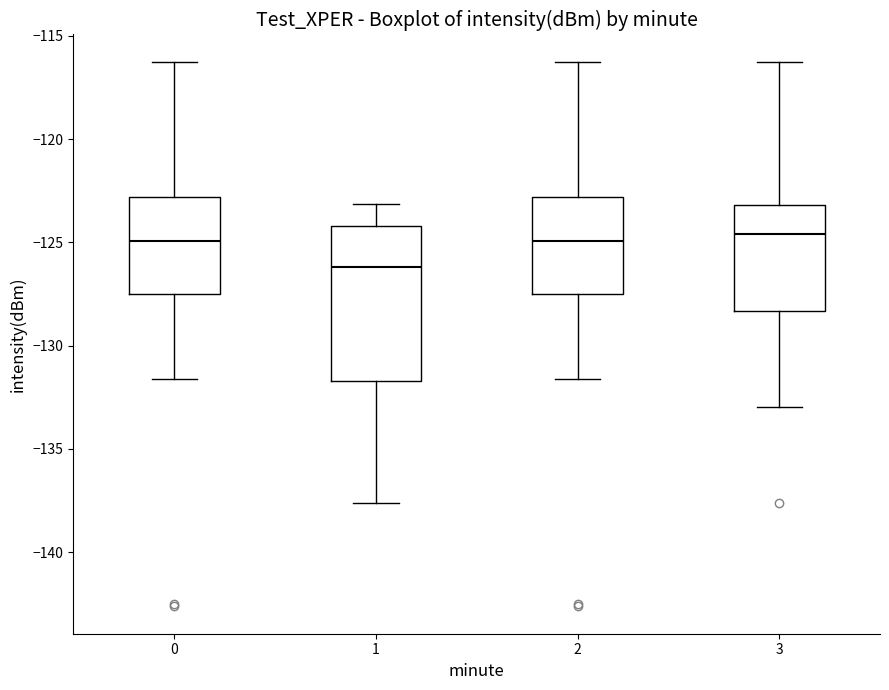

Reading left to right, read every box against the y-axis: the position of its median line, the range the box covers, and the ends of its whiskers. The values are not printed on the chart, so give them approximately, as read against the axis.

0: median -125.0, box -127.5 to -123.0, whiskers -131.5 to -116.5
1: median -126.0, box -131.5 to -124.0, whiskers -137.5 to -123.0
2: median -125.0, box -127.5 to -123.0, whiskers -131.5 to -116.5
3: median -124.5, box -128.5 to -123.0, whiskers -133.0 to -116.5